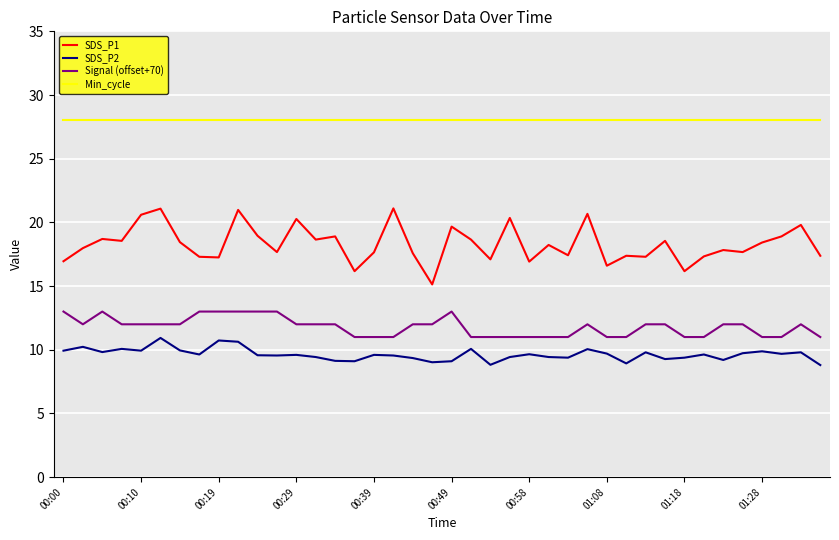

Which series has the largest total across all categories?

Min_cycle